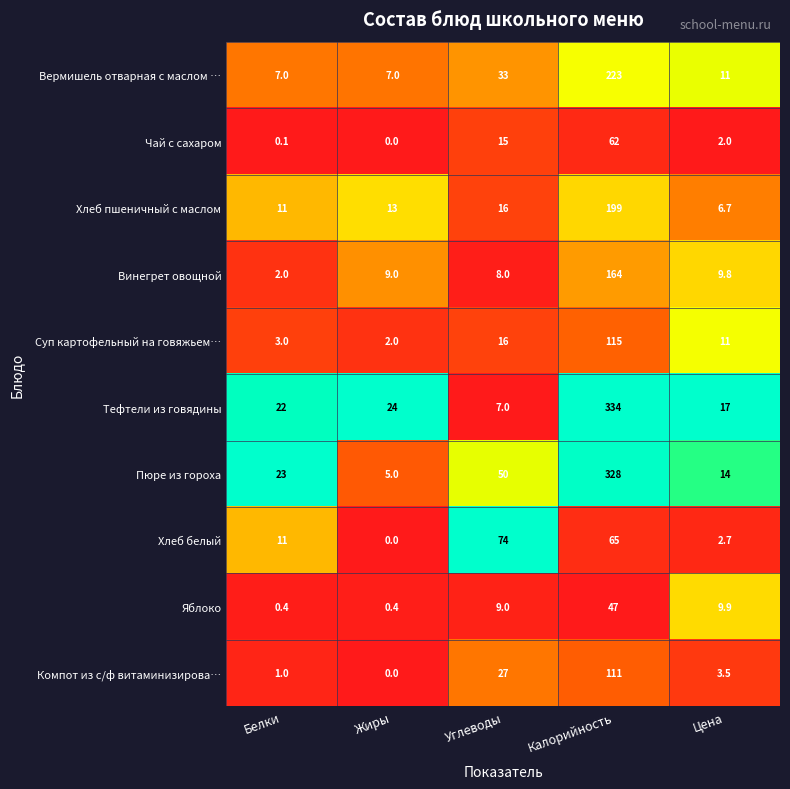

True or false: Тефтели из говядины has a value of 3.8 at Углеводы.

False